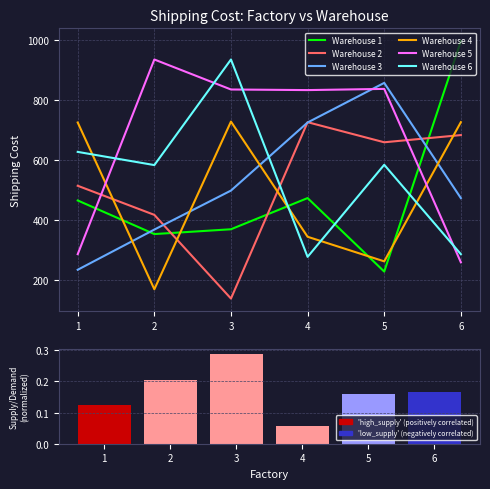

Are the bars grouped side by side (vs. stacked)?

Yes